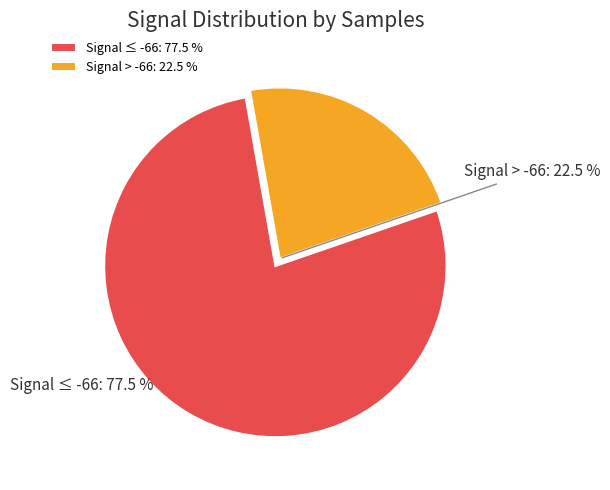

What is the ratio of the value at Signal ≤ -66: 77.5 % to the value at Signal > -66: 22.5 %?

3.4